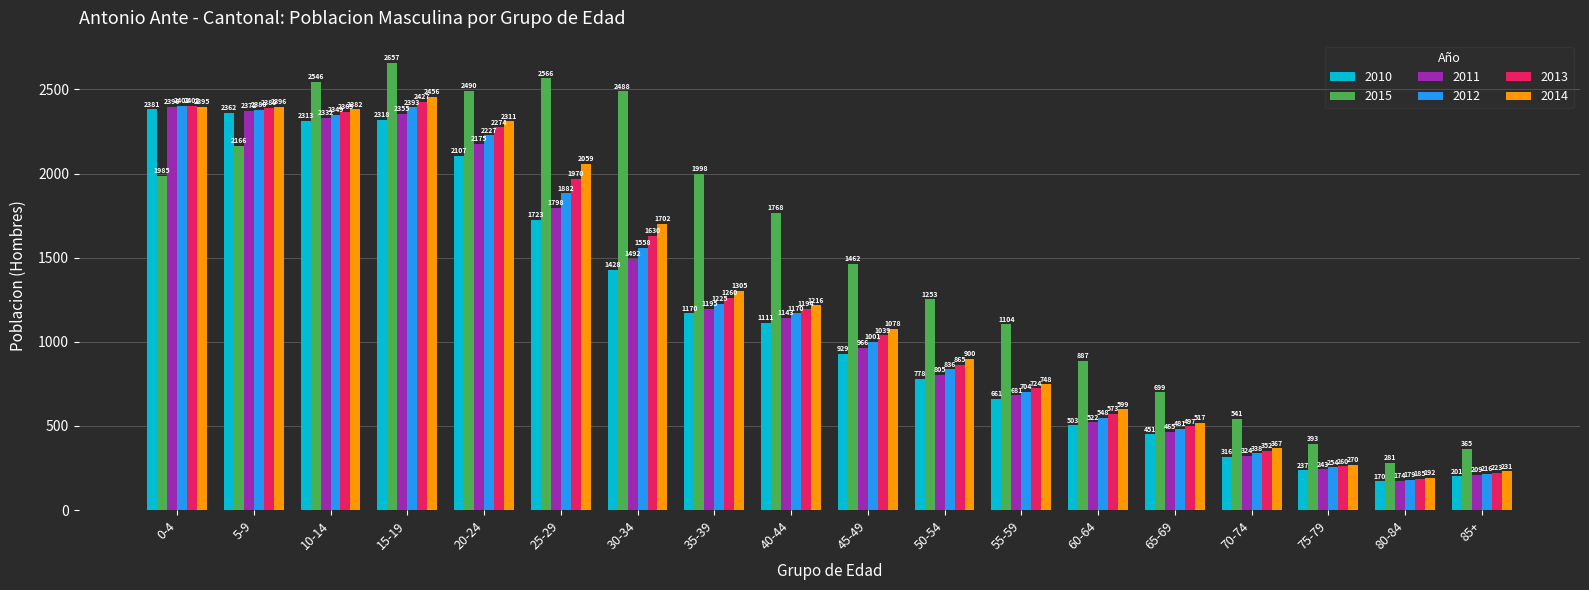

What is the value of the 2011 bar at the 4th from the left?

2355